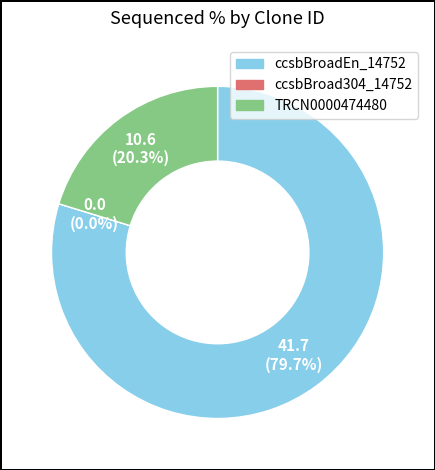

To the nearest percent, what is the combined percentage of TRCN0000474480 and ccsbBroad304_14752?

20%